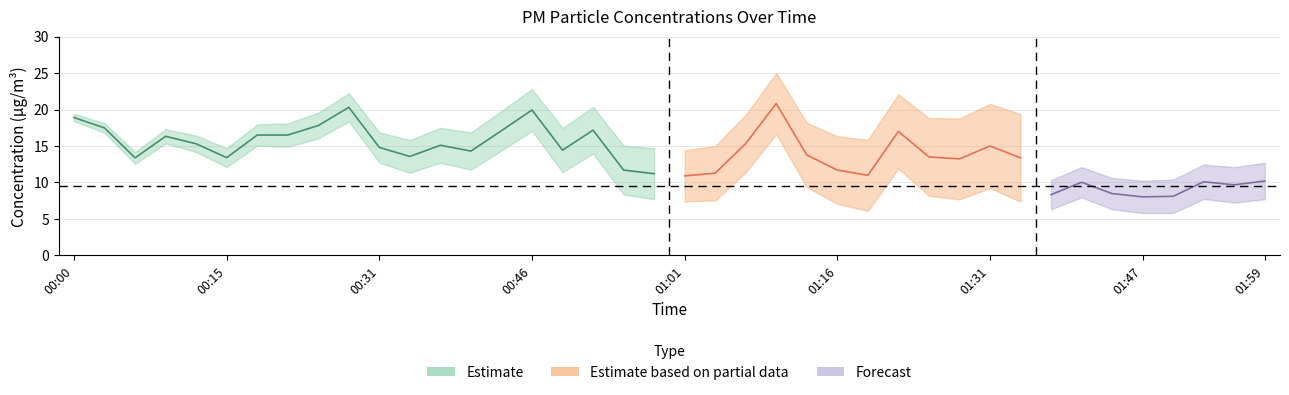

Rank the categories by P1 value from lowest to highest.

01:47, 01:01, 01:19, 00:58, 01:04, 01:37, 00:55, 01:16, 01:44, 01:28, 00:06, 01:34, 00:15, 01:25, 00:34, 01:13, 00:40, 00:49, 00:31, 01:50, 01:31, 00:37, 01:53, 00:12, 01:41, 01:07, 01:56, 01:59, 00:09, 00:18, 00:21, 01:22, 00:43, 00:52, 00:03, 00:25, 00:00, 00:46, 00:28, 01:10